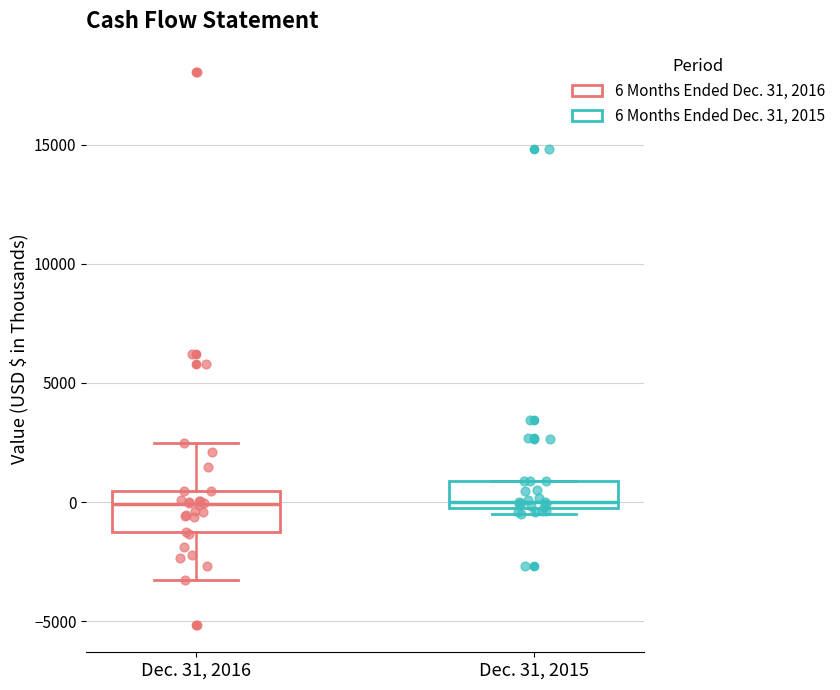

Reading left to right, read every box against the y-axis: the position of its median line, the range the box covers, and the ends of its whiskers. The values are not printed on the chart, so give them approximately, as read against the axis.

Dec. 31, 2016: median 0, box -1500 to 500, whiskers -3500 to 2500
Dec. 31, 2015: median 0 (just above the box's lower edge), box 0 to 1000, whiskers -500 to 1000